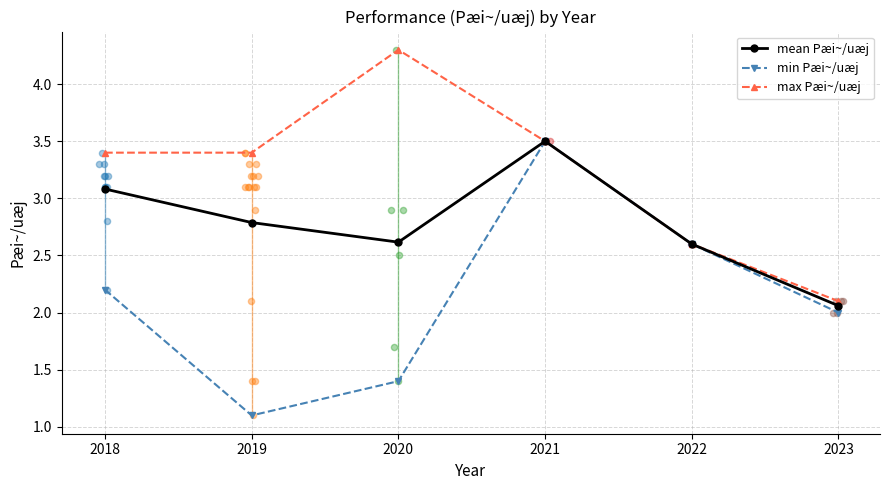

Is the value of max Pæi~/uæj at 2019 greater than the value of mean Pæi~/uæj at 2020?

Yes